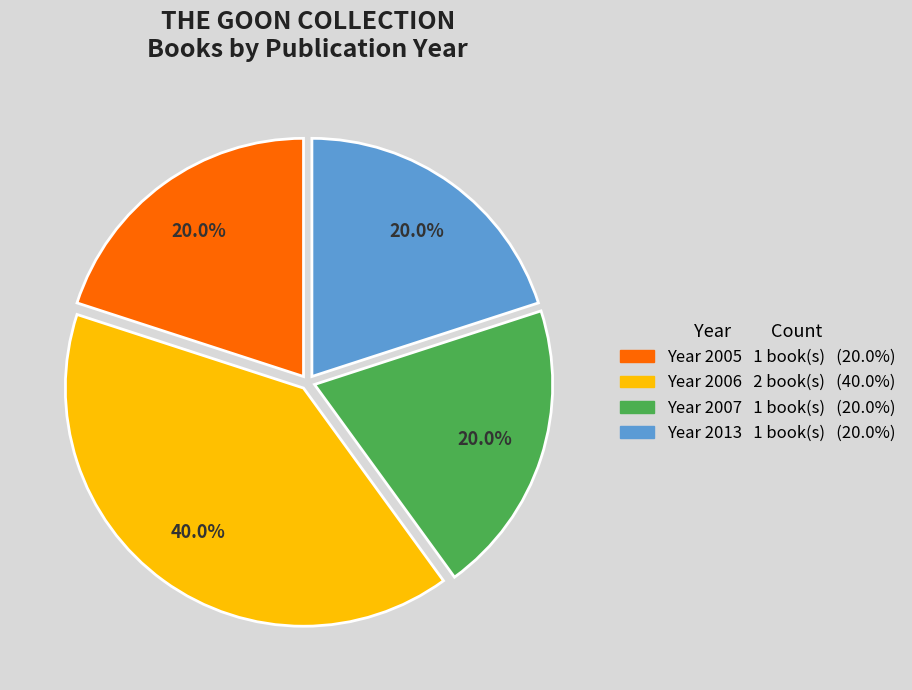

Is there any slice that represents more than half of the pie?

No